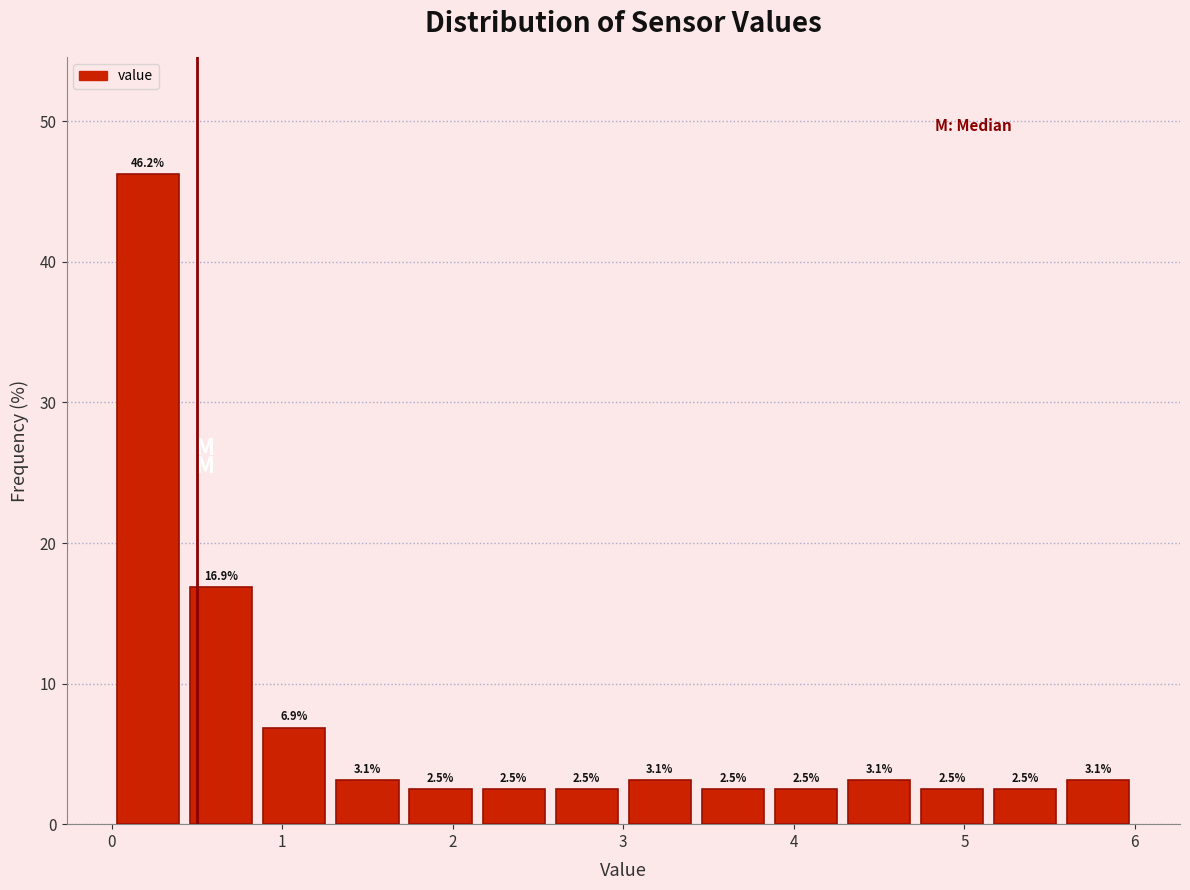

Reading left to right, transcribe this chart: for each bar, give the range it covers on the x-axis and its height. The bar edges are not printed on the chart, so give them approximately, as read against the axis.

0.0 to 0.4: 46.2
0.4 to 0.9: 16.9
0.9 to 1.3: 6.9
1.3 to 1.7: 3.1
1.7 to 2.1: 2.5
2.1 to 2.6: 2.5
2.6 to 3.0: 2.5
3.0 to 3.4: 3.1
3.4 to 3.9: 2.5
3.9 to 4.3: 2.5
4.3 to 4.7: 3.1
4.7 to 5.1: 2.5
5.1 to 5.6: 2.5
5.6 to 6.0: 3.1